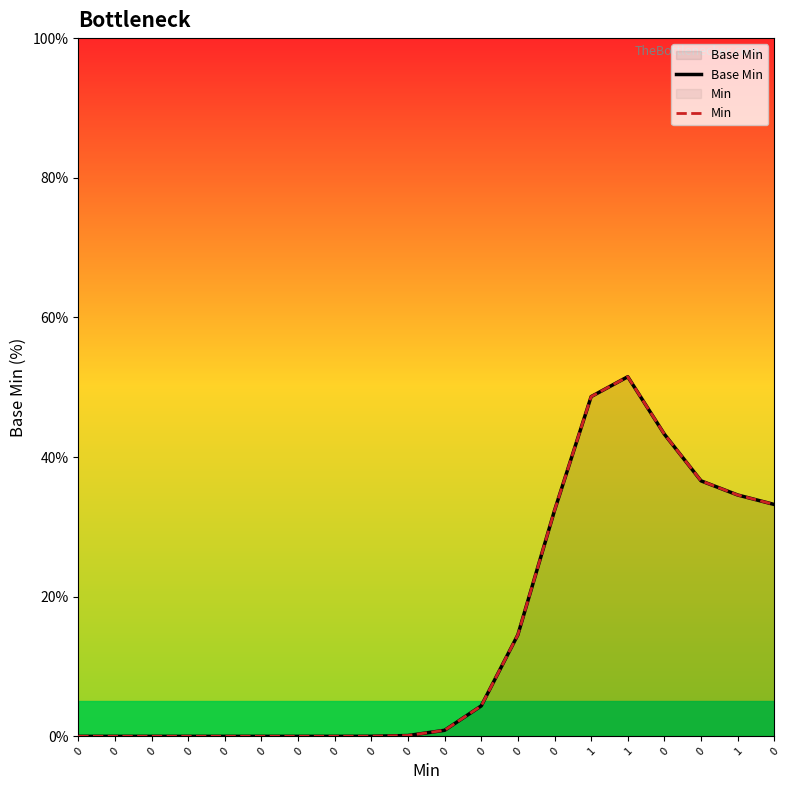

What is the total value across all series at 1?

97.3